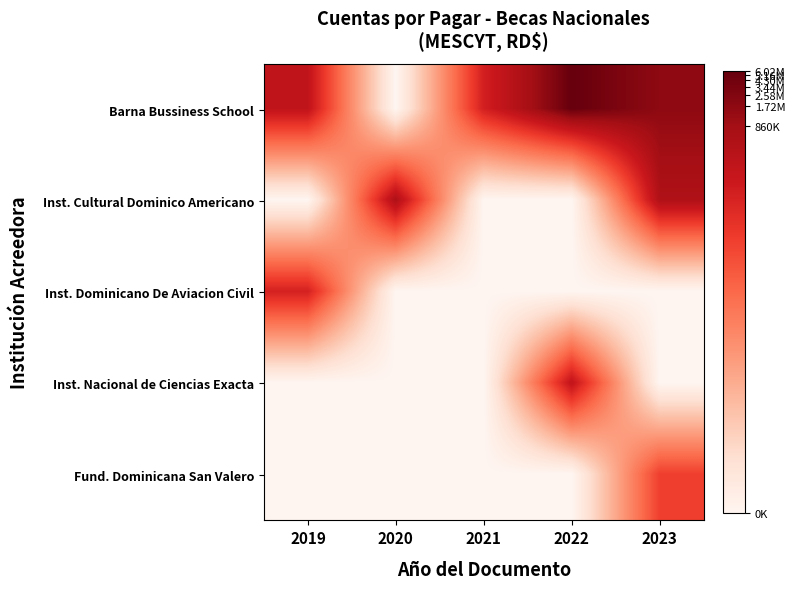

Which series has the widest spread of values?

Barna Bussiness School